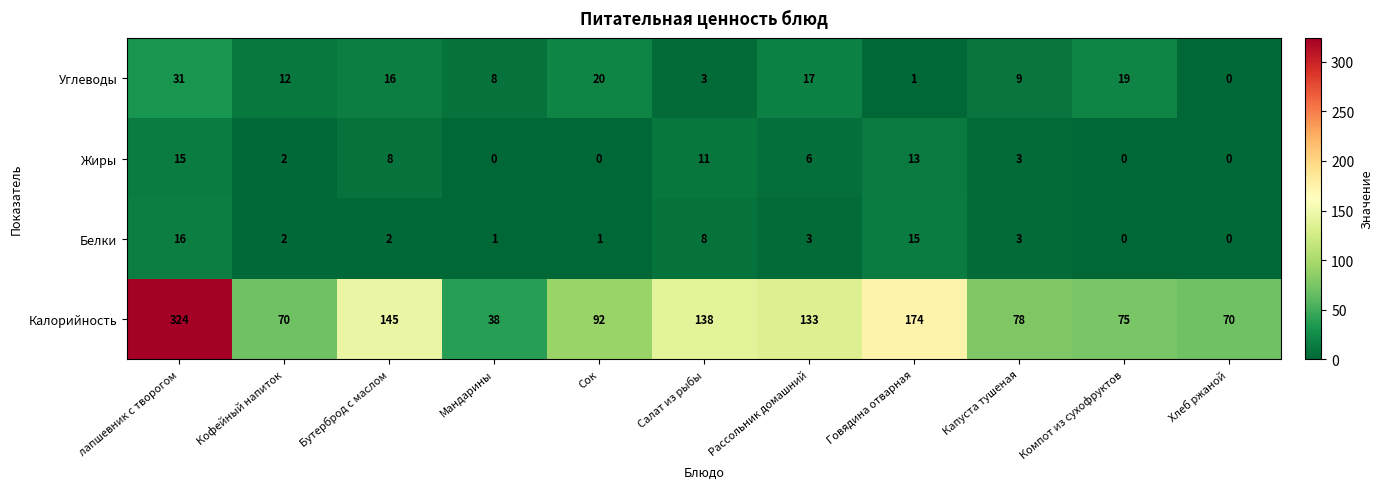

Count the number of categories in the chart.

11